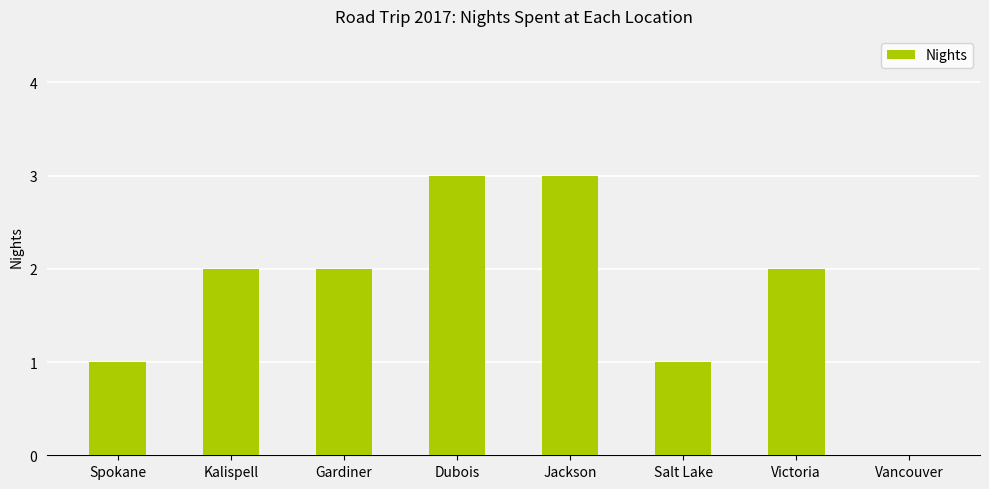

What is the greatest value displayed?

3